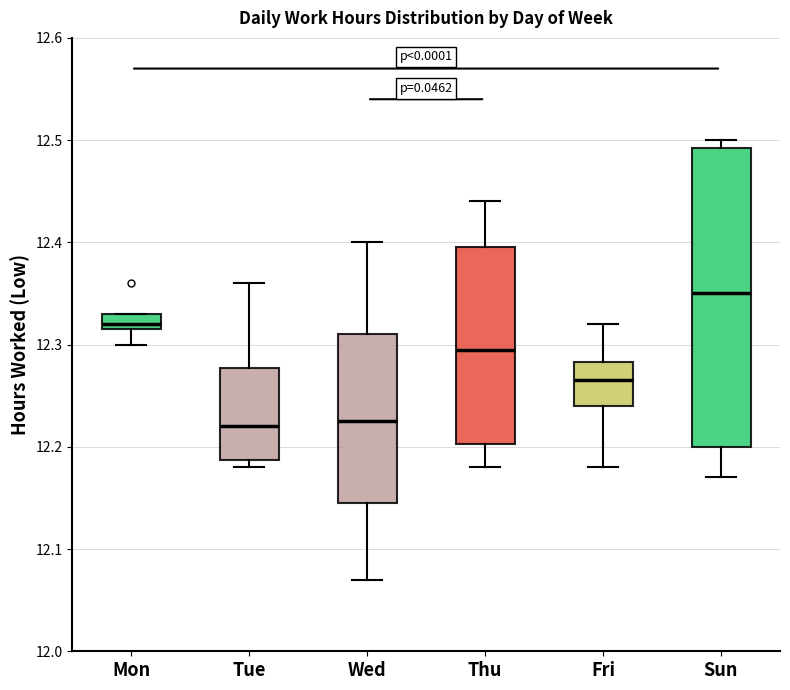

Comparing the boxes themselves (not the whiskers), which one is the tallest?

Sun